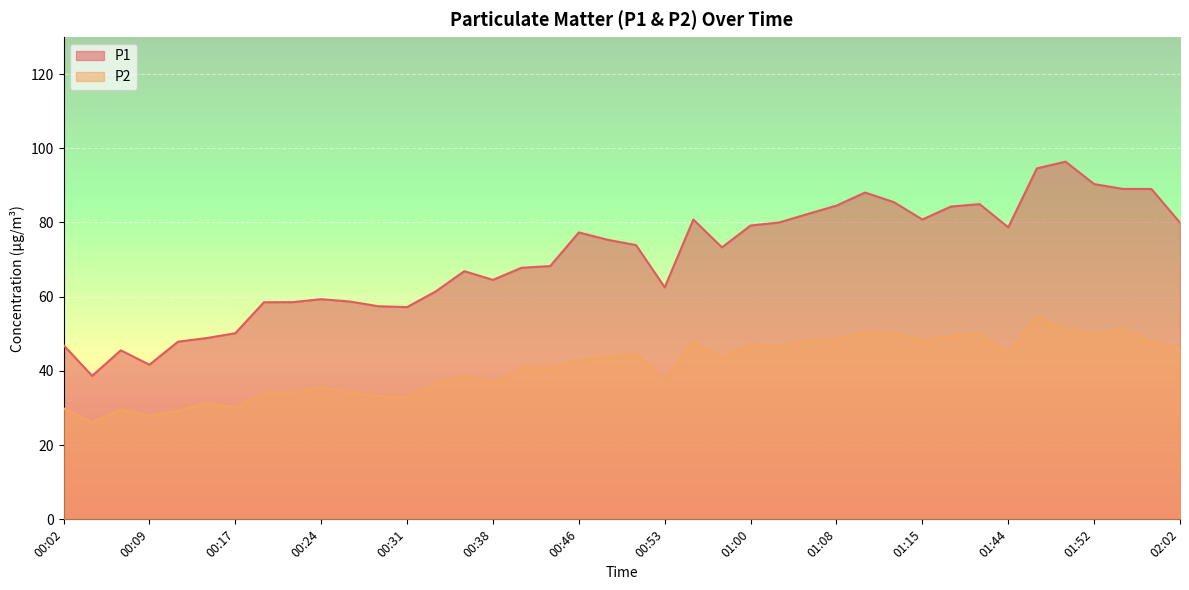

Reading right to left, list all the values displayed in this chart.

P1: 80.0	89.0	89.0	90.3	96.4	94.6	78.7	85.0	84.3	80.8	85.5	88.1	84.5	82.3	80.0	79.2	73.3	80.8	62.5	73.9	75.3	77.3	68.2	67.8	64.5	66.9	61.4	57.2	57.4	58.7	59.3	58.5	58.5	50.1	48.9	47.9	41.7	45.5	38.7	47.0
P2: 45.9	47.9	51.5	49.8	51.3	54.5	44.8	50.0	49.3	48.3	50.1	50.5	48.6	48.2	46.7	47.0	43.6	47.7	37.8	44.5	43.7	42.8	40.7	40.7	36.8	38.7	36.6	32.9	33.2	34.1	35.5	34.0	34.1	30.1	31.2	29.2	27.8	29.6	26.1	29.9